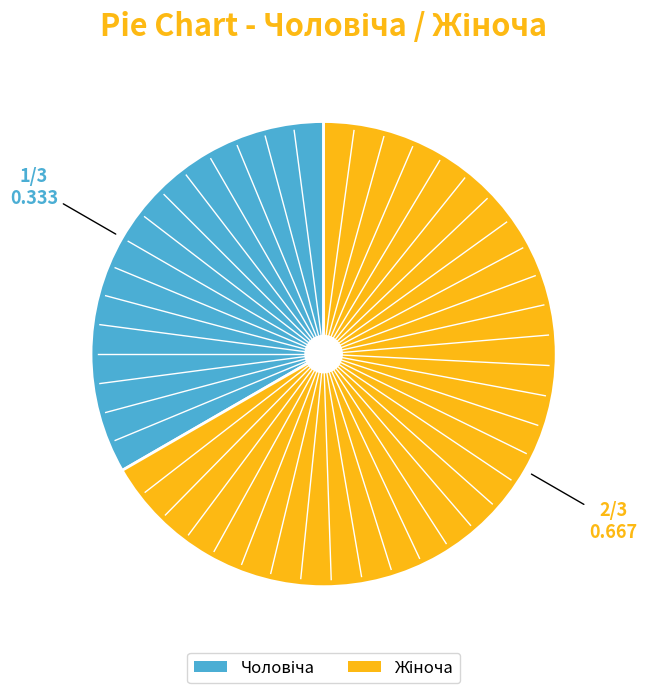

Is there any slice that represents more than half of the pie?

Yes